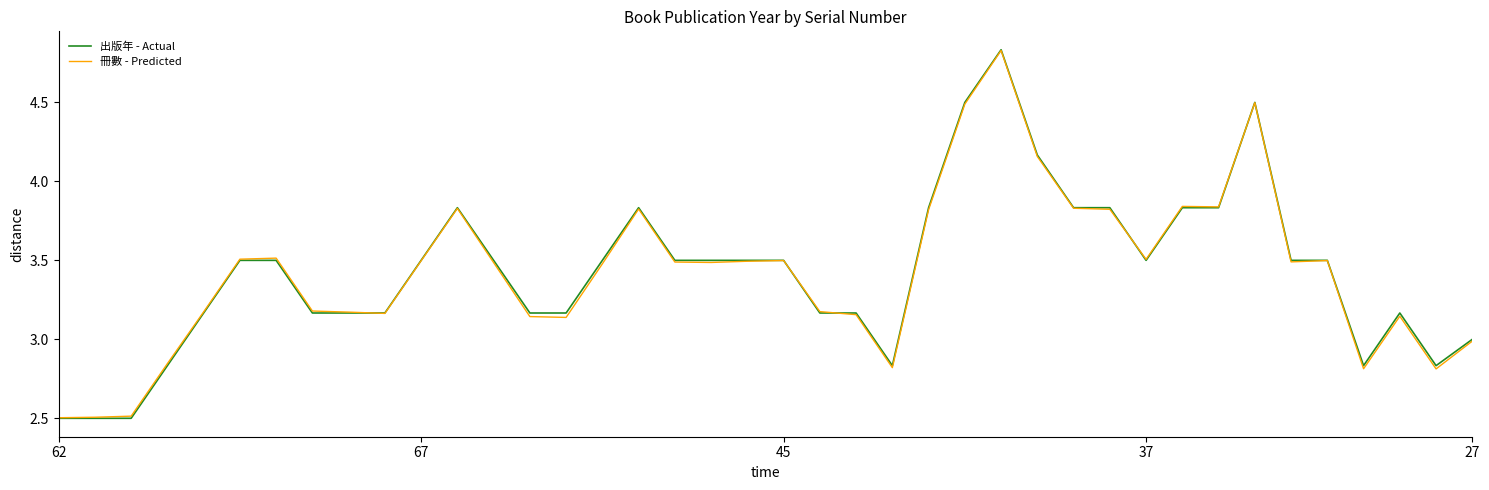

What is the smallest value displayed?

2.5